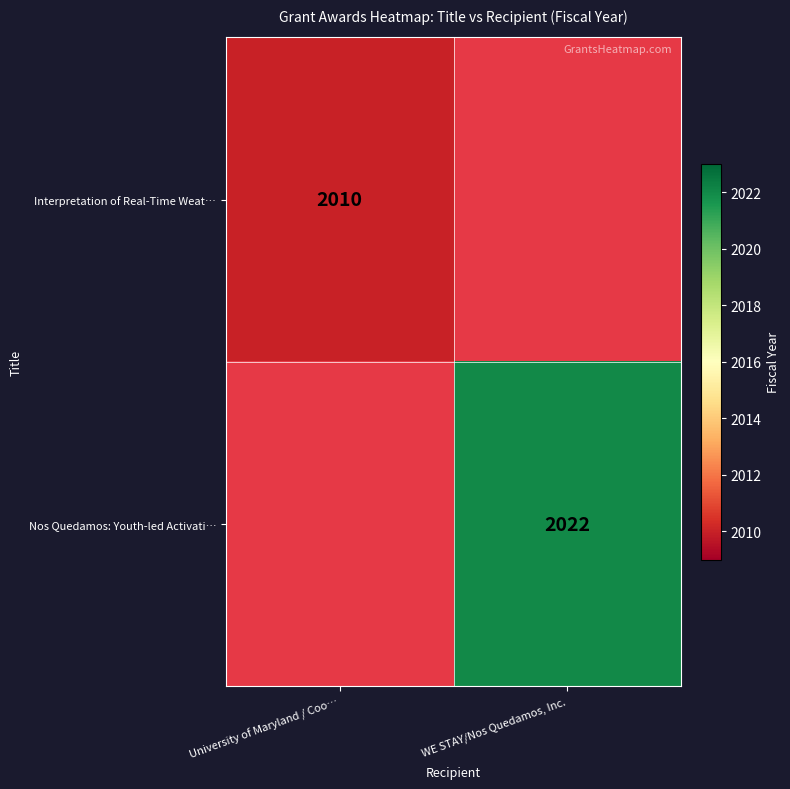

Is it true that Nos Quedamos: Youth-led Activati… equals 2022 at WE STAY/Nos Quedamos, Inc.?

True